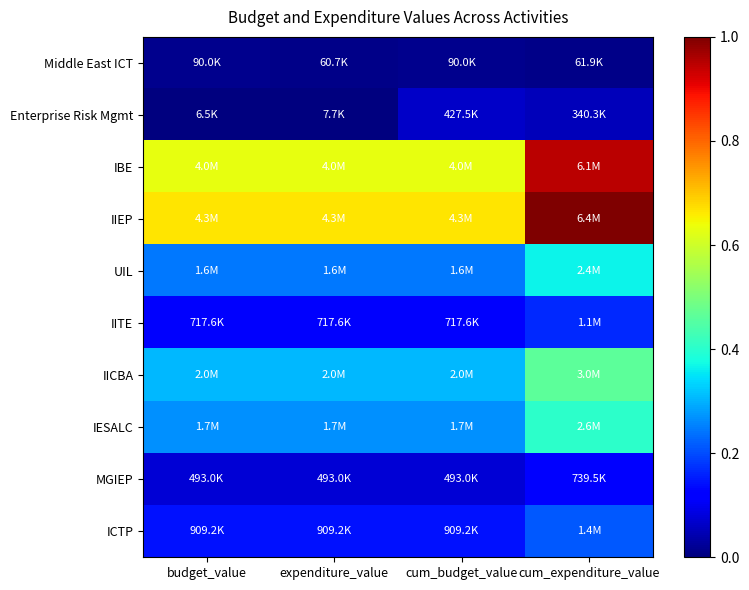

Reading left to right, transcribe all the data shown in this chart.

Middle East ICT: budget_value=0.0	expenditure_value=0.0	cum_budget_value=0.0	cum_expenditure_value=0.0
Enterprise Risk Mgmt: budget_value=0.0	expenditure_value=0.0	cum_budget_value=0.1	cum_expenditure_value=0.1
IBE: budget_value=0.6	expenditure_value=0.6	cum_budget_value=0.6	cum_expenditure_value=0.9
IIEP: budget_value=0.7	expenditure_value=0.7	cum_budget_value=0.7	cum_expenditure_value=1.0
UIL: budget_value=0.2	expenditure_value=0.2	cum_budget_value=0.2	cum_expenditure_value=0.4
IITE: budget_value=0.1	expenditure_value=0.1	cum_budget_value=0.1	cum_expenditure_value=0.2
IICBA: budget_value=0.3	expenditure_value=0.3	cum_budget_value=0.3	cum_expenditure_value=0.5
IESALC: budget_value=0.3	expenditure_value=0.3	cum_budget_value=0.3	cum_expenditure_value=0.4
MGIEP: budget_value=0.1	expenditure_value=0.1	cum_budget_value=0.1	cum_expenditure_value=0.1
ICTP: budget_value=0.1	expenditure_value=0.1	cum_budget_value=0.1	cum_expenditure_value=0.2